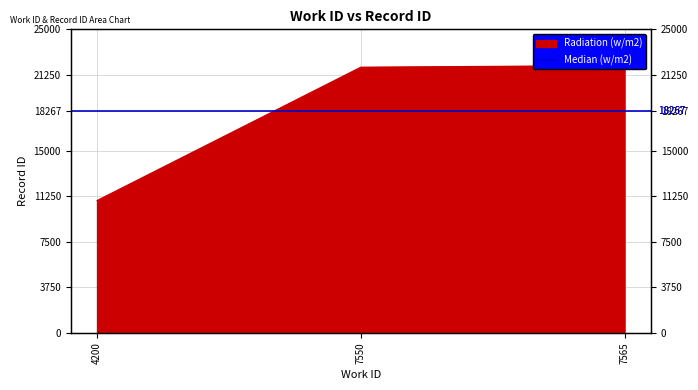

List the labels in order of value, smallest first.

4200, 7550, 7565